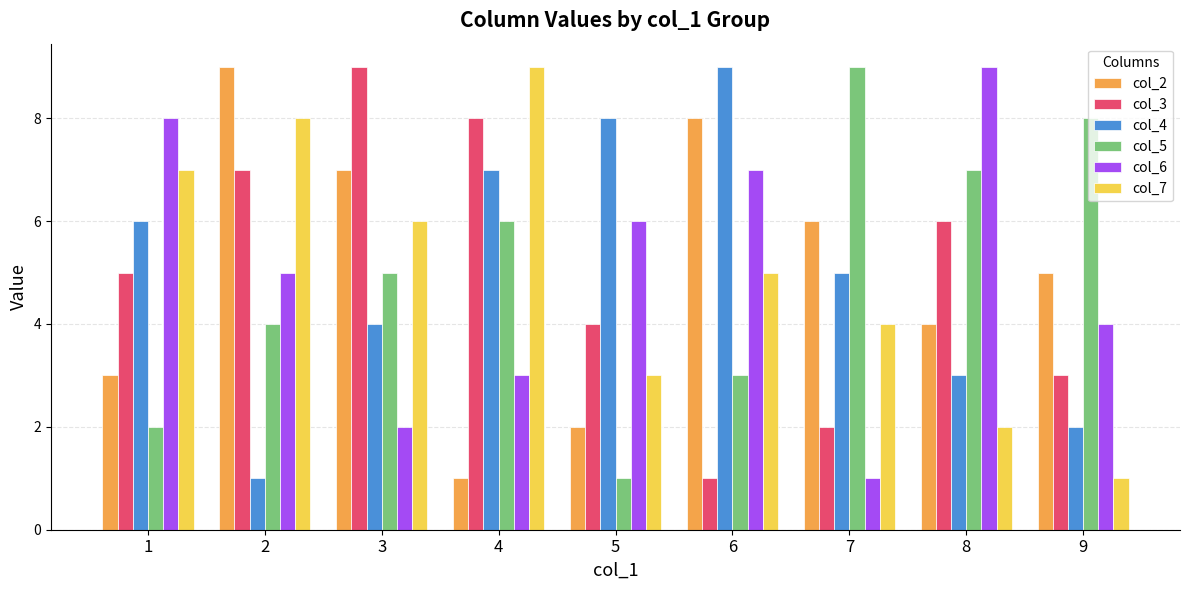

List the labels in order of col_2 value, smallest first.

4, 5, 1, 8, 9, 7, 3, 6, 2